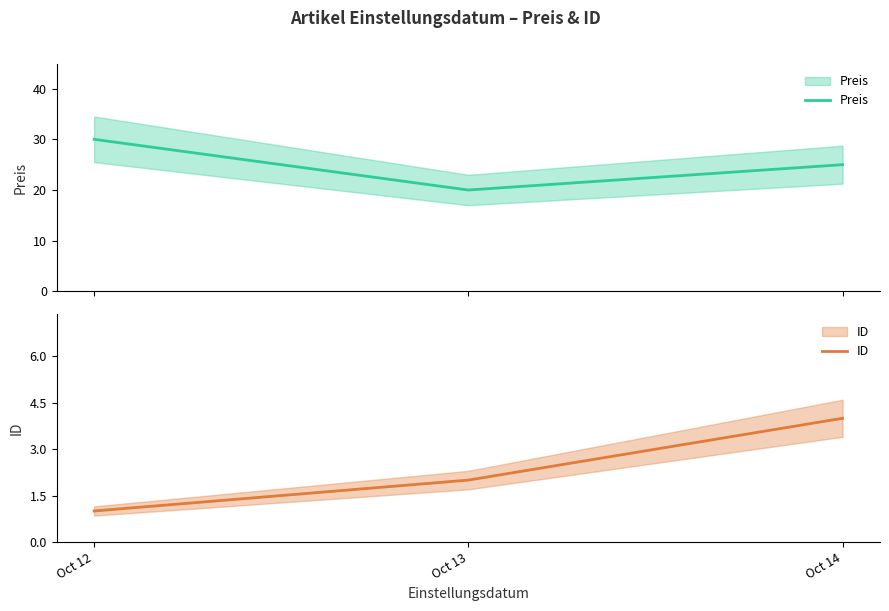

Reading right to left, extract all data points from this chart.

Preis: 25	20	30
ID: 4	2	1